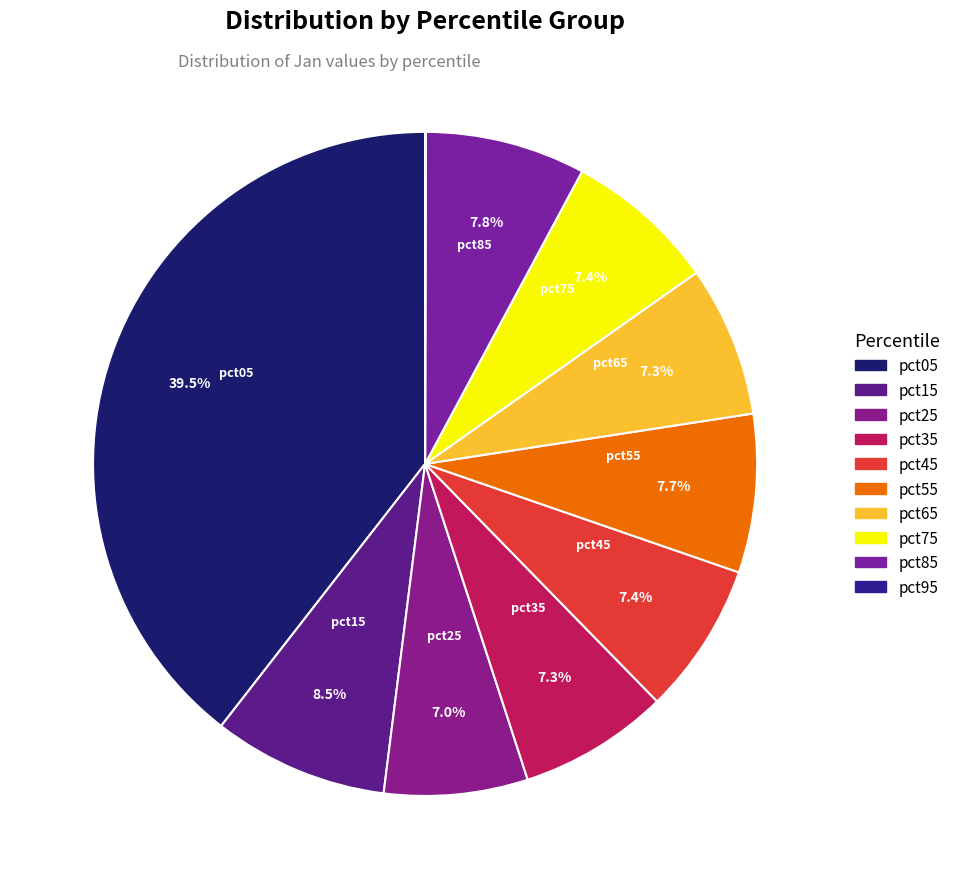

What percentage is the pct35 slice, to the nearest percent?

7%